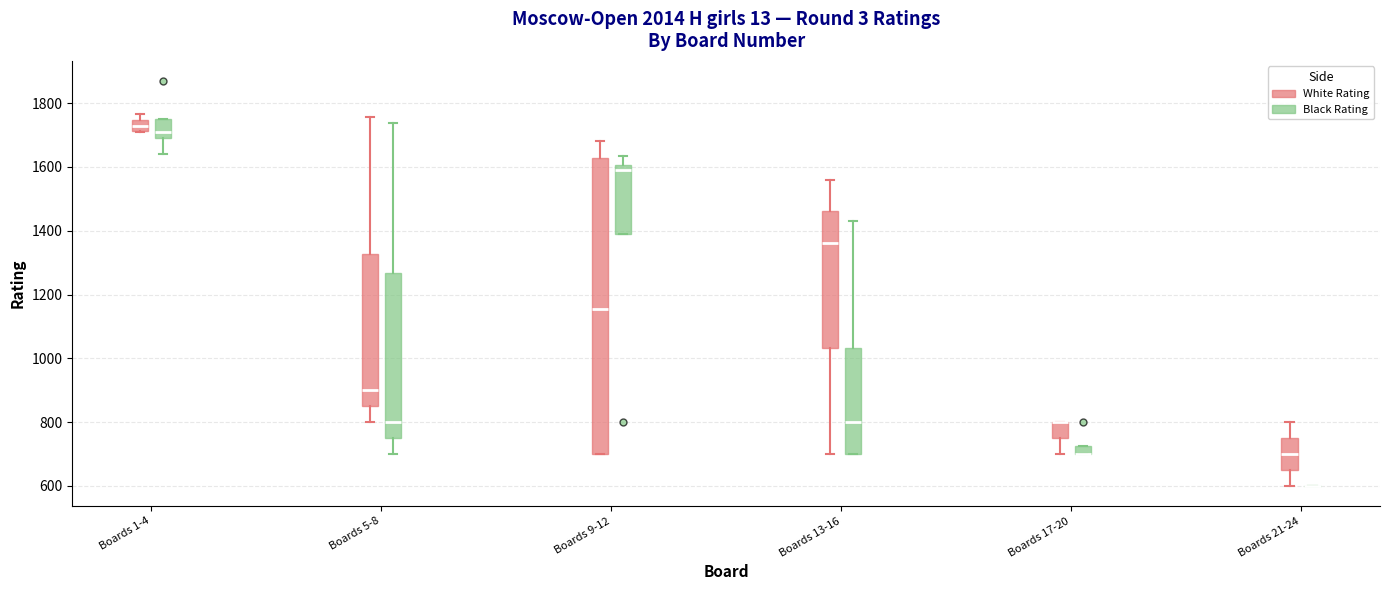

Which box is the tallest, from its lower edge to its upper edge?

Boards 9-12 (White Rating)